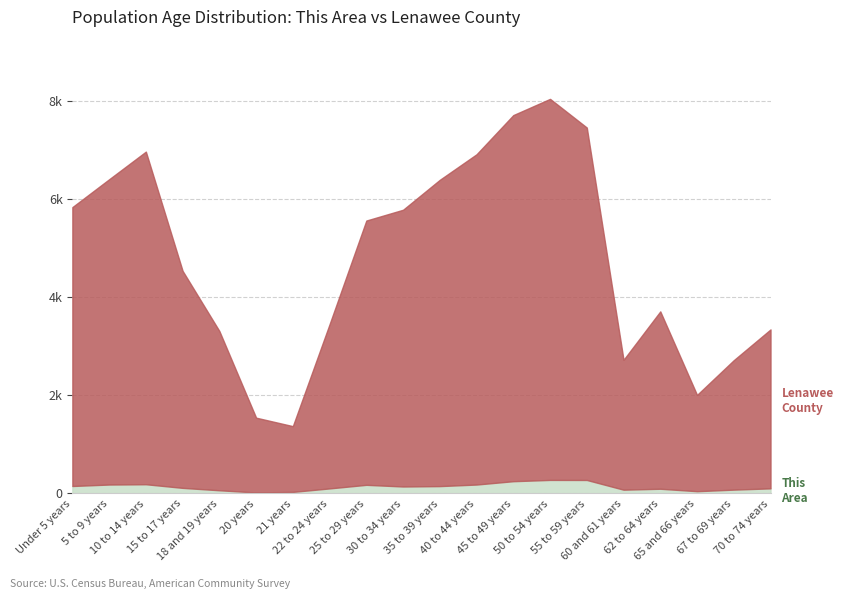

In Lenawee County, how many points are higher than both neighbors (excluding endpoints)?

3